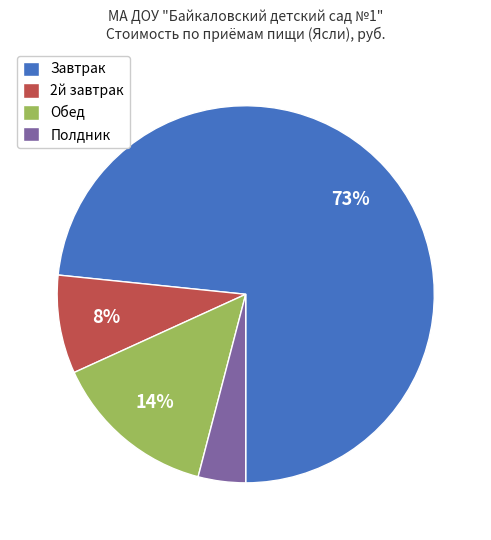

What percentage is the 2й завтрак slice, to the nearest percent?

8%